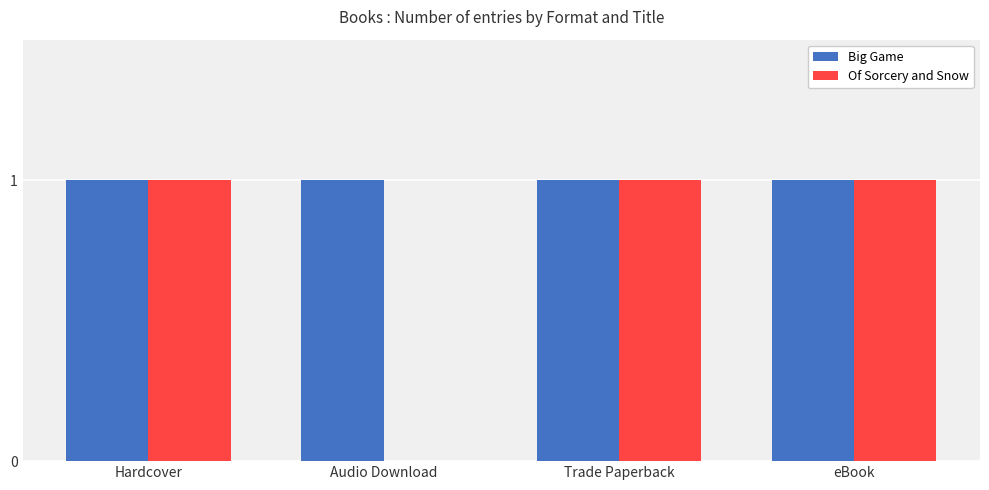

The Big Game series shows 1 at Audio Download. True or false?

True